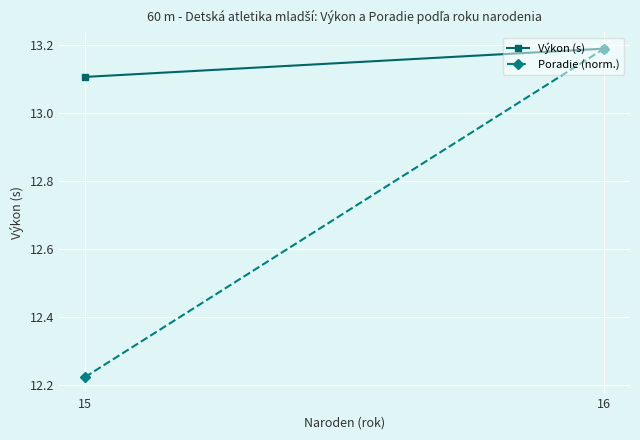

What is the difference between the maximum and minimum values in the Výkon (s) series?

0.1